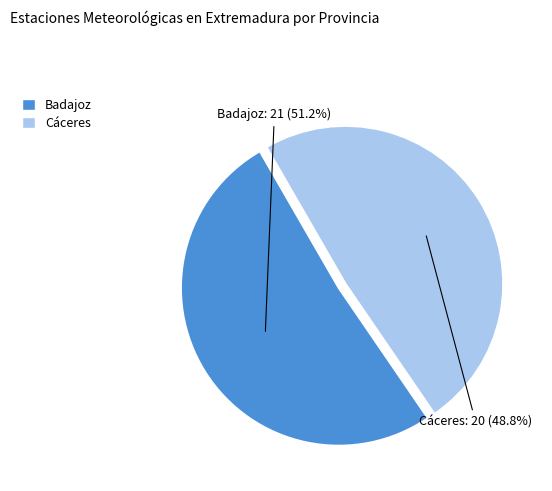

Which has a higher value, Badajoz or Cáceres?

Badajoz